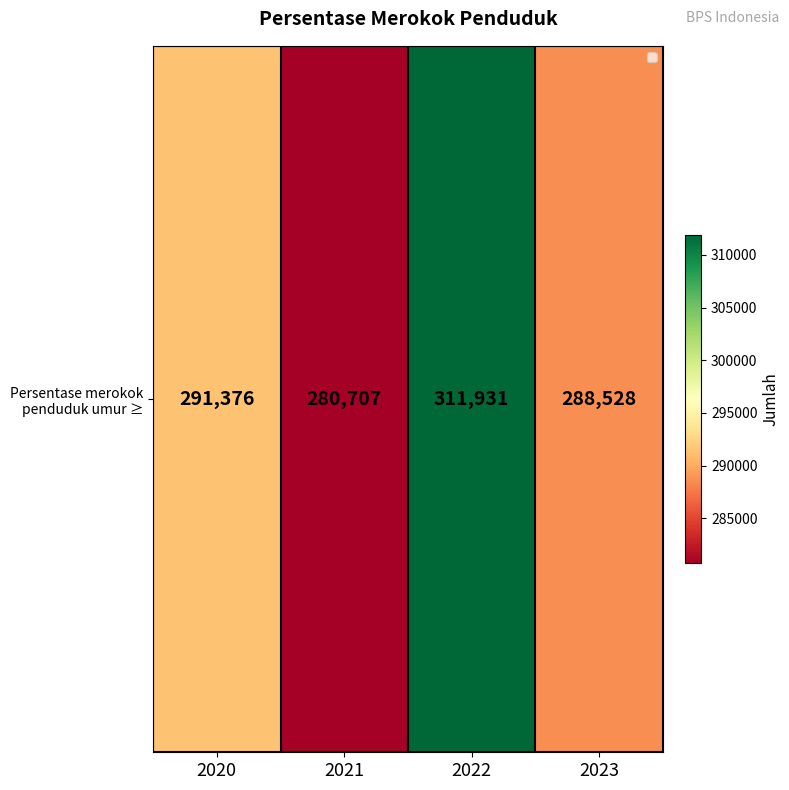

Reading left to right, what are all the values shown in this chart?

291376	280707	311931	288528